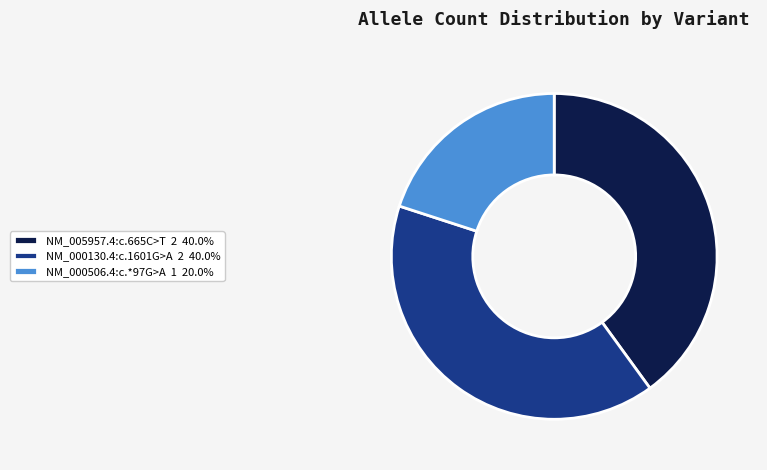

Count the number of slices in the pie.

3